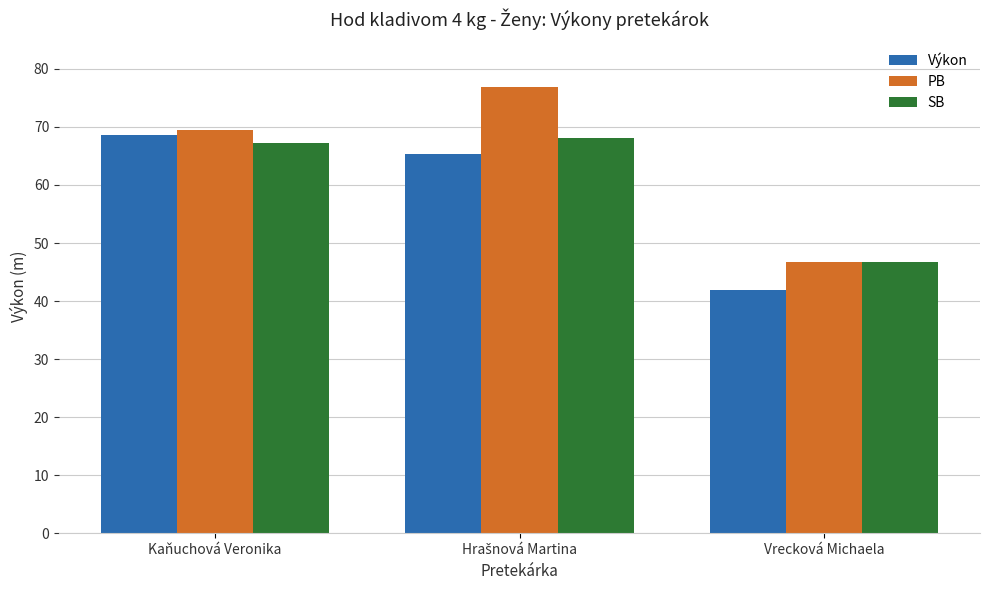

The value of Výkon at Vrecková Michaela is 41.9. True or false?

True